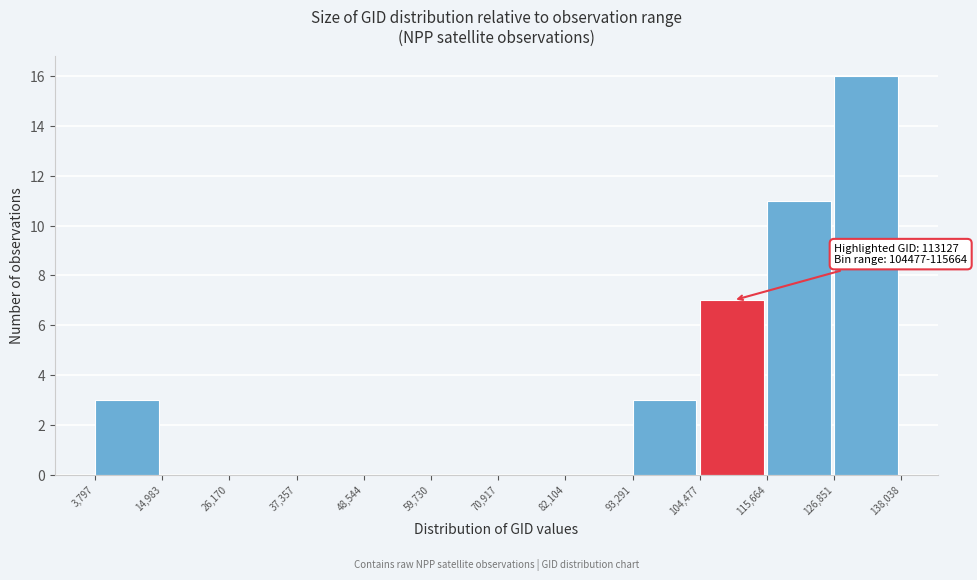

Which range on the x-axis has the tallest bar?

126,851 to 138,038